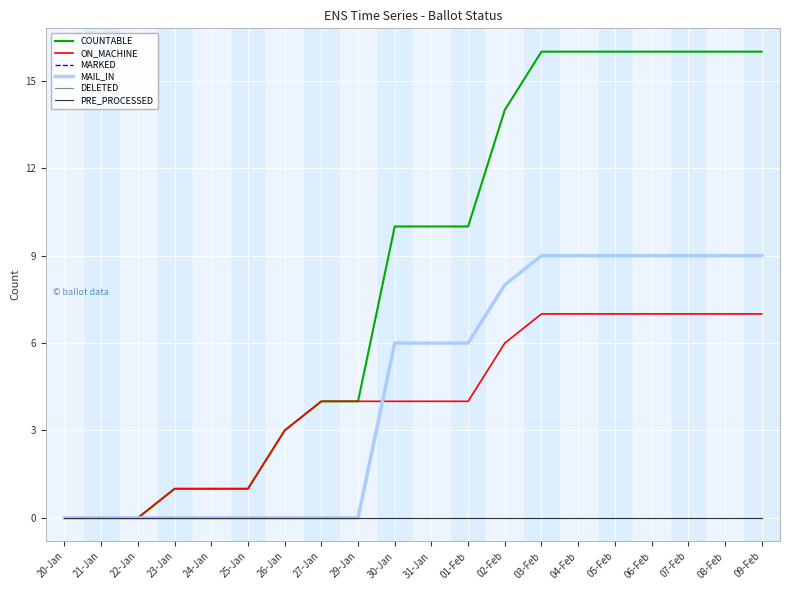

Between 21-Jan and 25-Jan, which is larger?

25-Jan